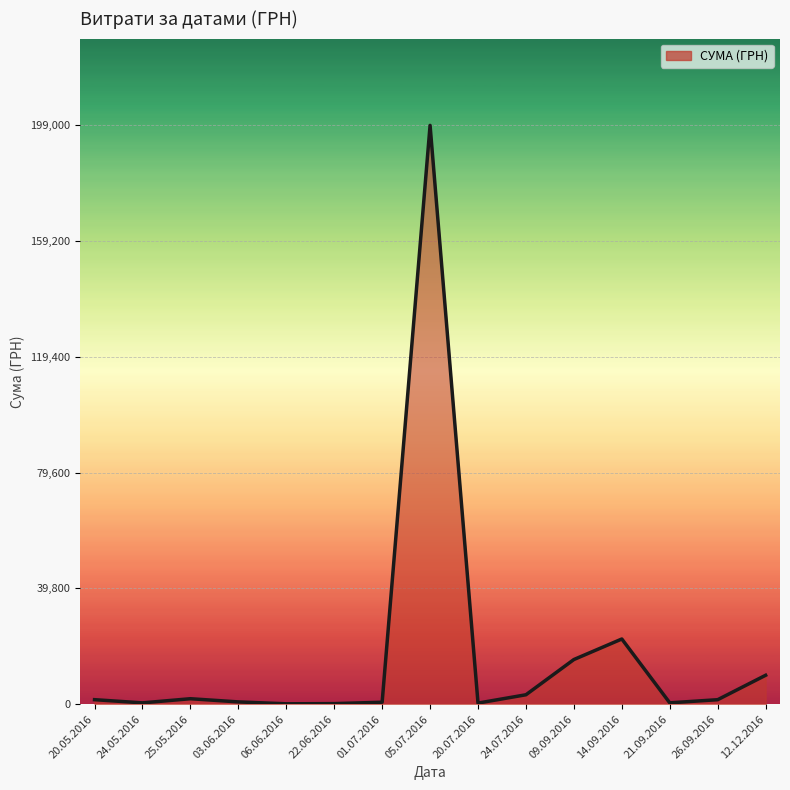

What value does the data have at 24.07.2016?

3224.1